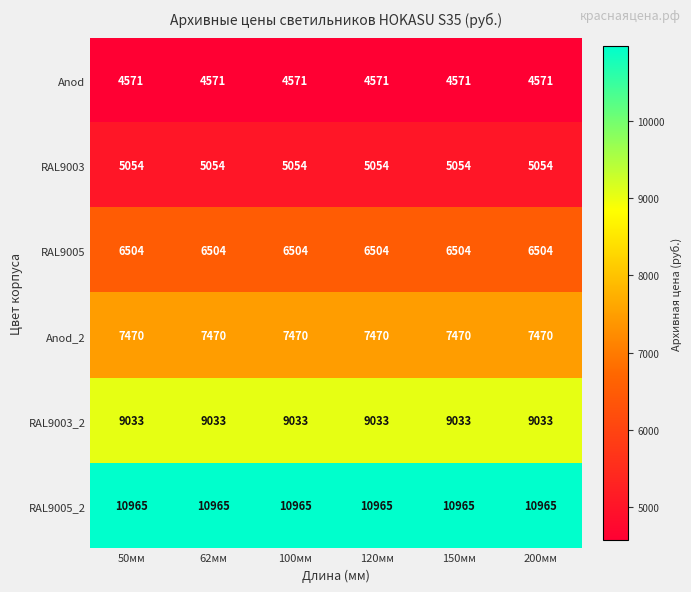

What is the spread (max minus min) of values at 150мм?

6394